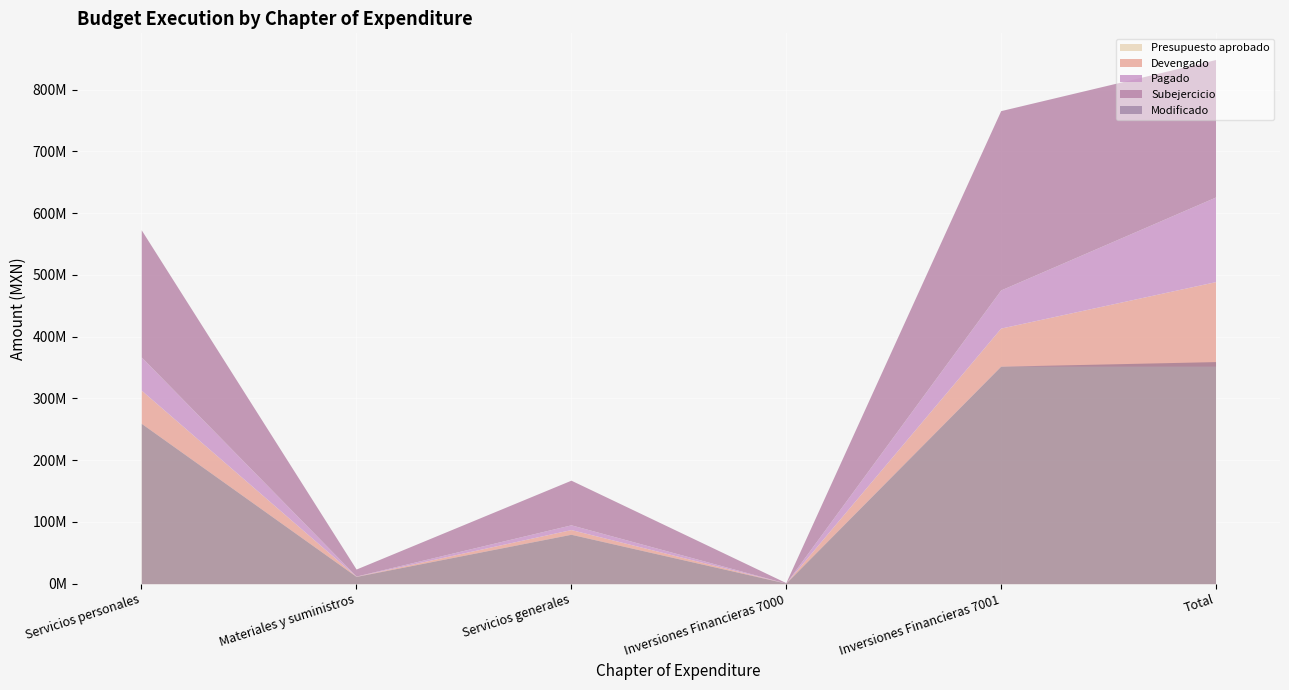

What is the value of the Devengado point at the 2nd from the left?

307151.4